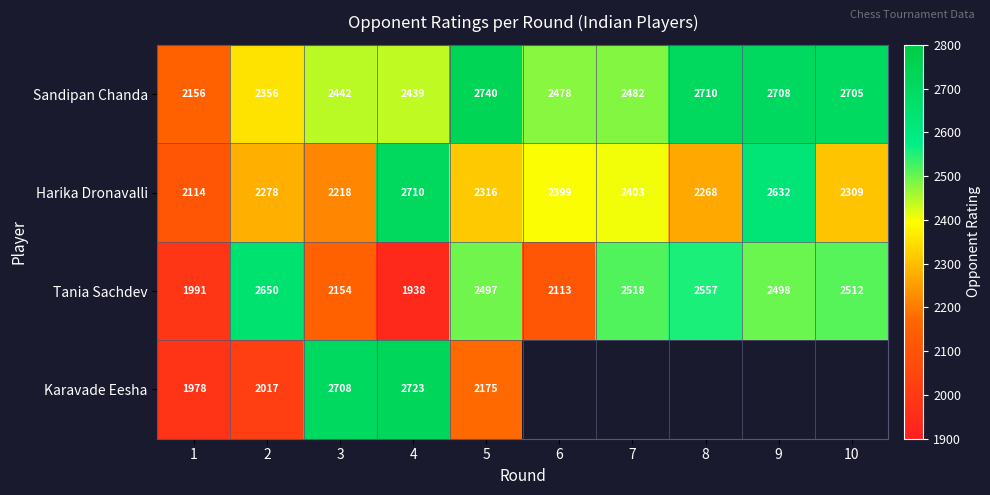

The Karavade Eesha series shows 3101.2 at 1. True or false?

False